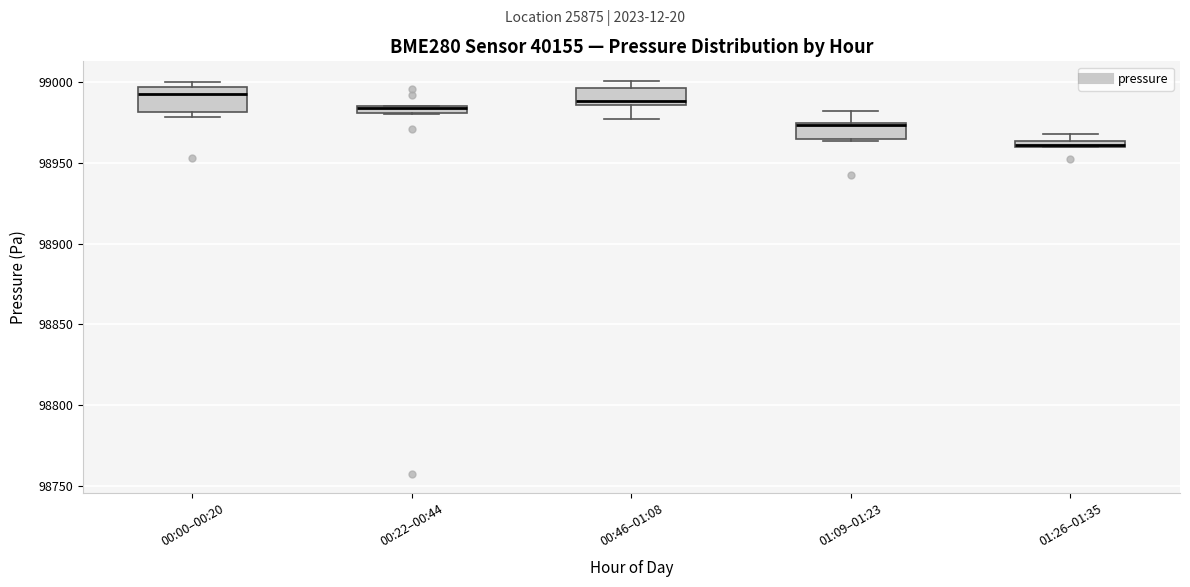

Where does the upper whisker of the box for 01:09–01:23 end on the y-axis? The values are not printed on the chart, so give them approximately, as read against the axis.

98980